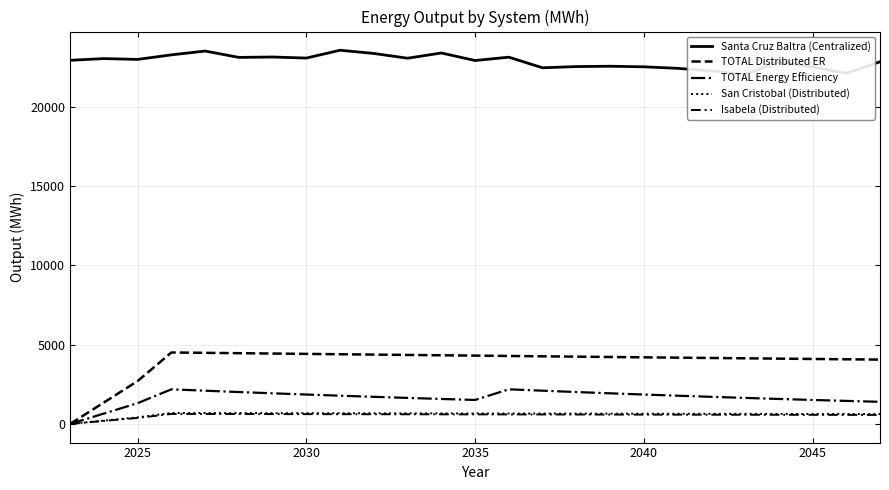

Which series has the largest total across all categories?

Santa Cruz Baltra (Centralized)